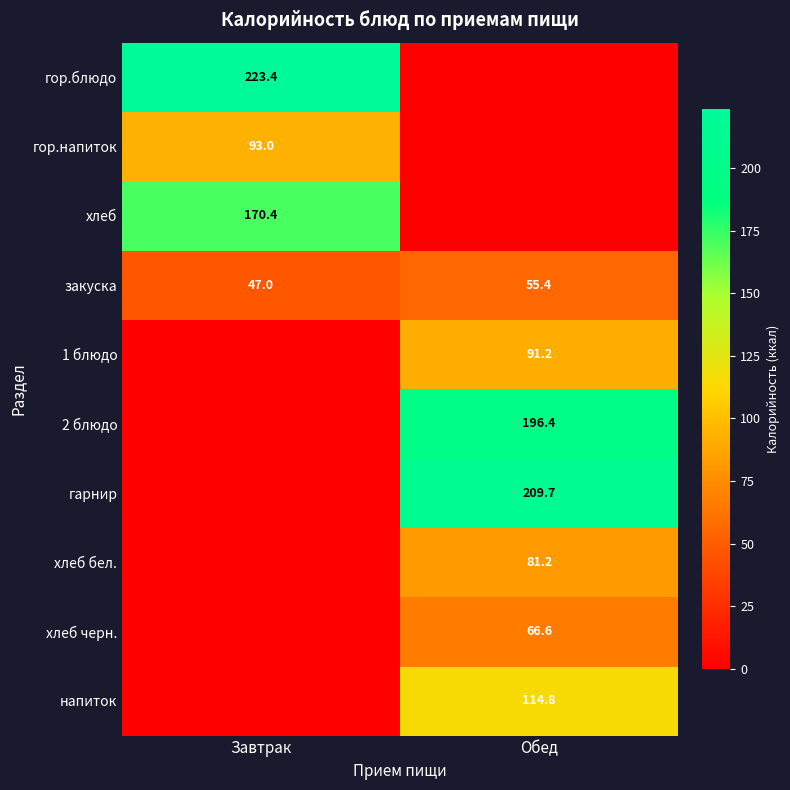

What is the sum of the закуска values at Обед and Завтрак?

102.4